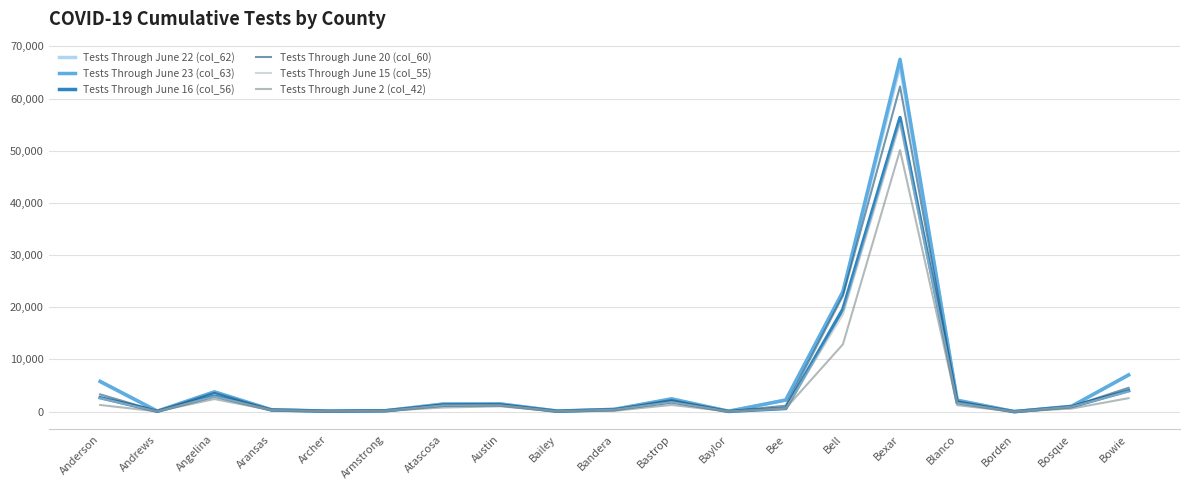

At which category does the chart reach its peak across all series?

Bexar